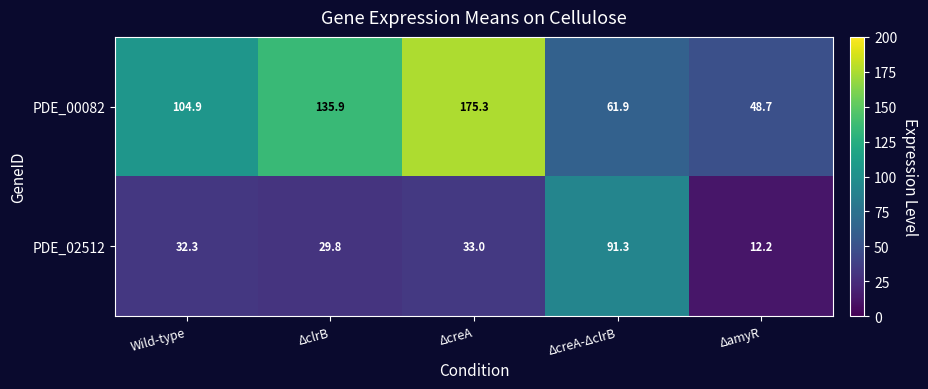

List the series in order of their peak value, highest first.

PDE_00082, PDE_02512